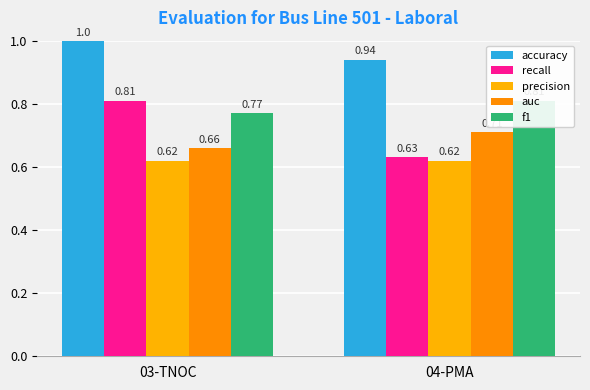

Which category has the highest value in the precision series?

03-TNOC